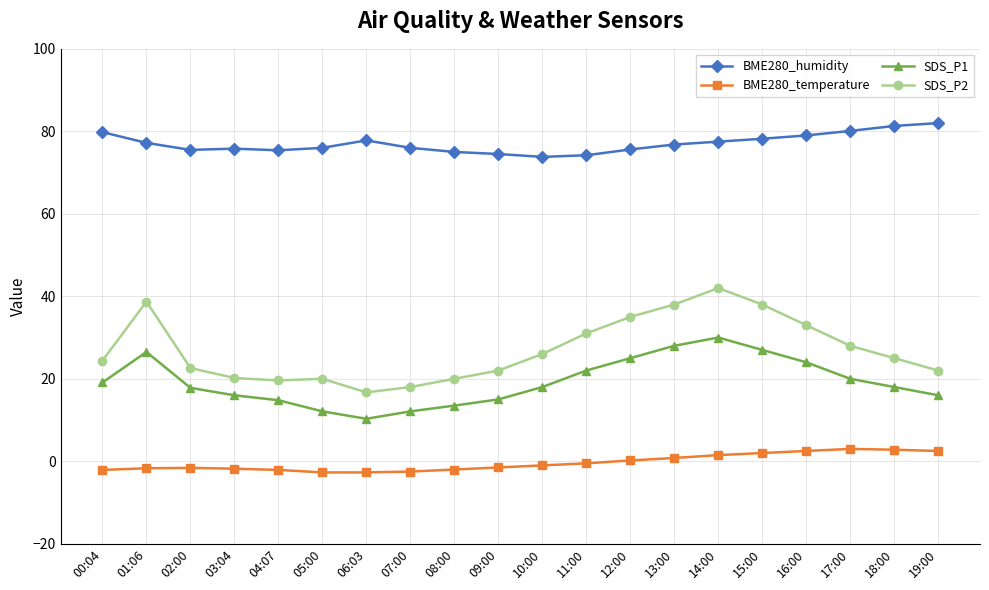

True or false: SDS_P2 has a value of 7.9 at 04:07.

False